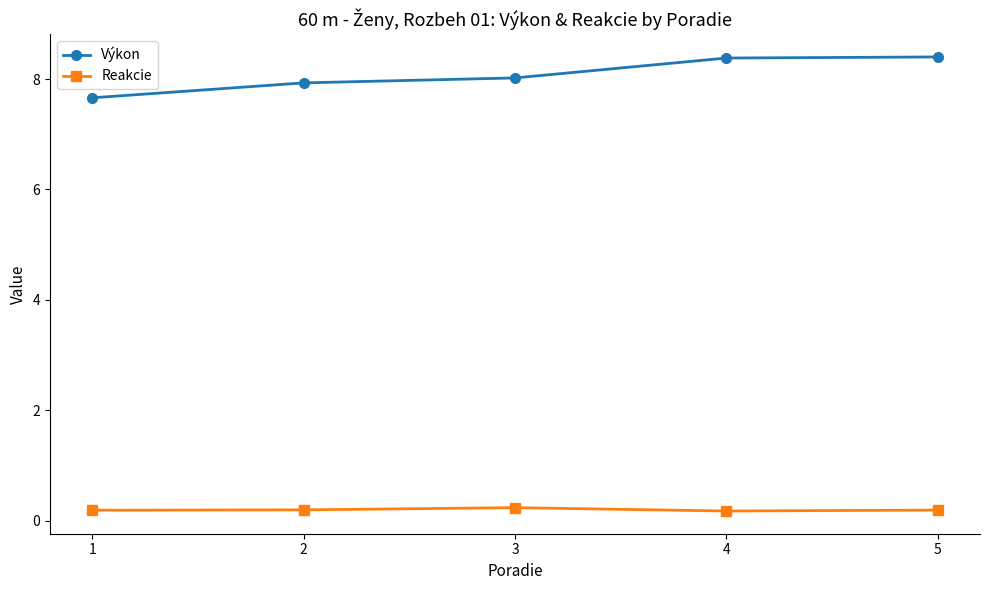

Rank the series by their average value, from lowest to highest.

Reakcie, Výkon